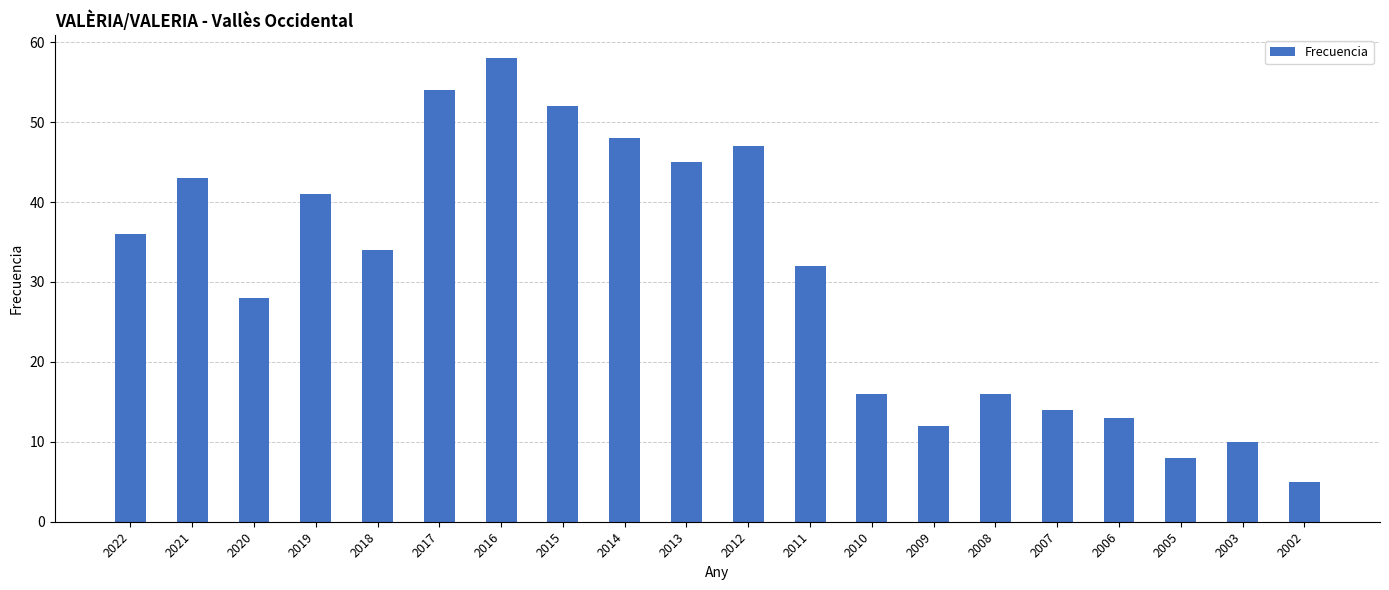

What is the difference between the values at 2019 and 2018?

7